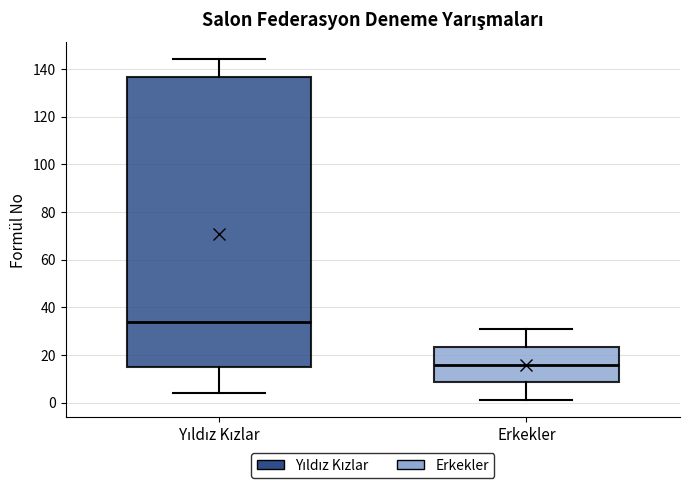

Comparing the boxes themselves (not the whiskers), which one is the tallest?

Yıldız Kızlar